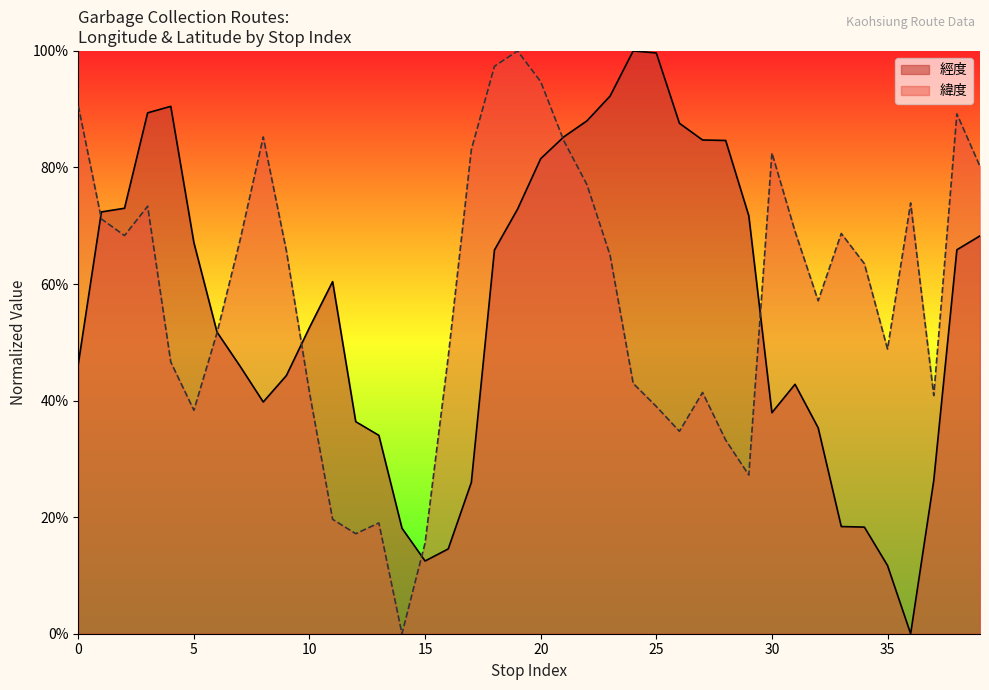

What is the sum of all 緯度 values?

23.1